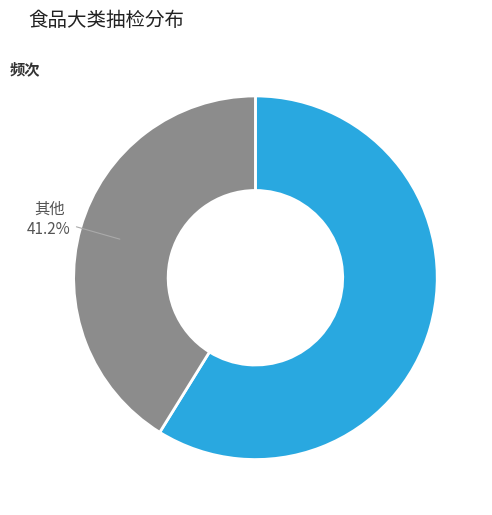

Is there any slice that represents more than half of the pie?

Yes